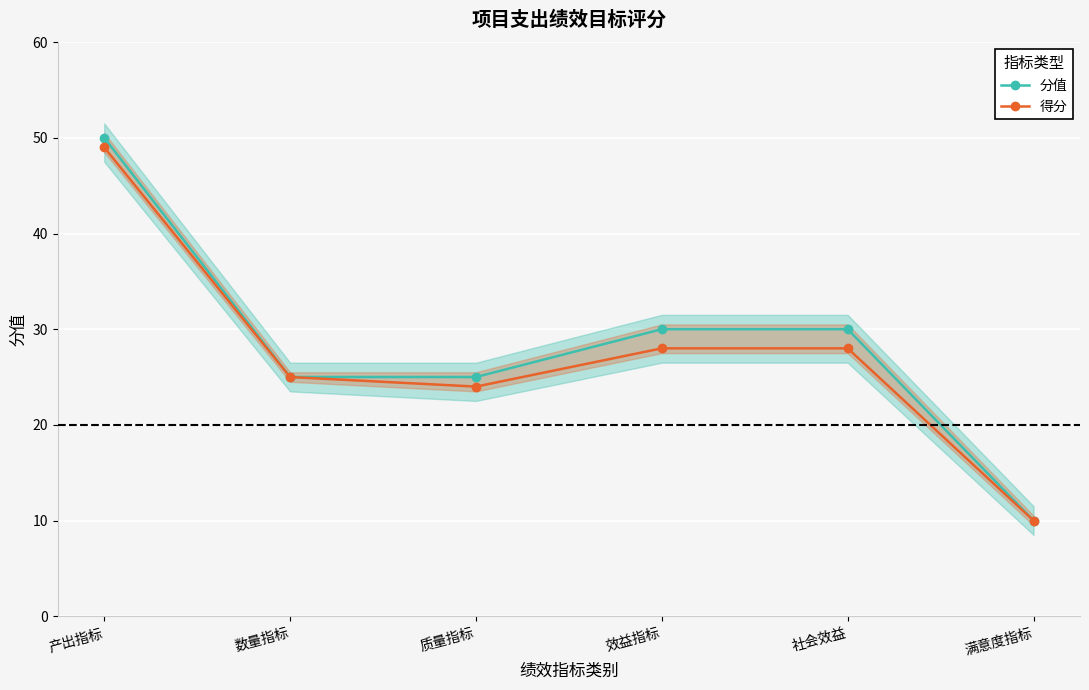

True or false: 分值 has more than 0 points higher than both neighbors.

False